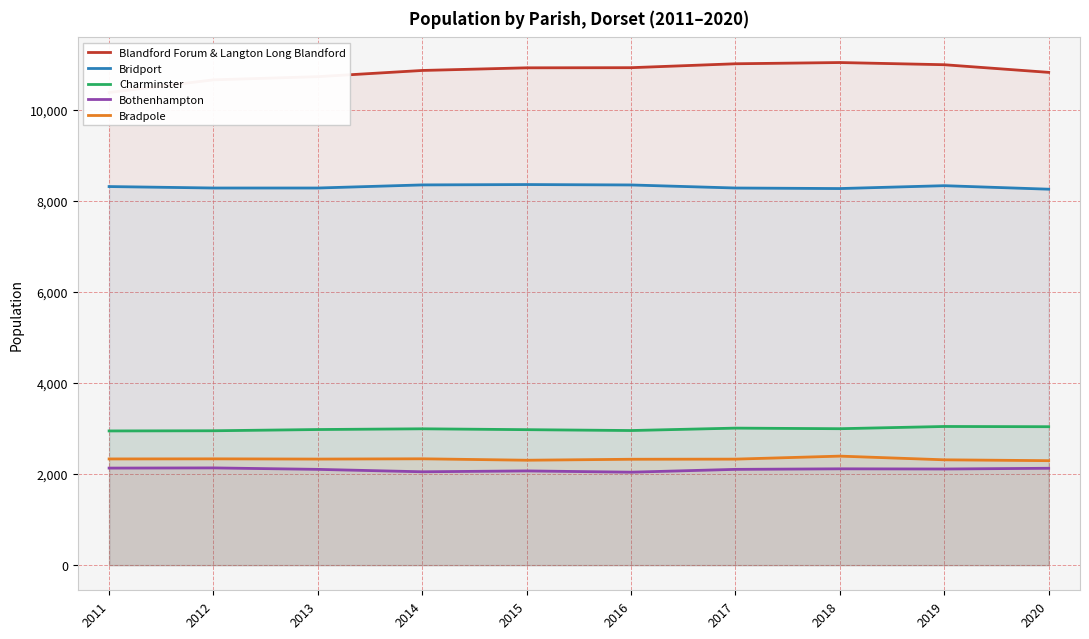

What is the total value across all series at 2015?

26635